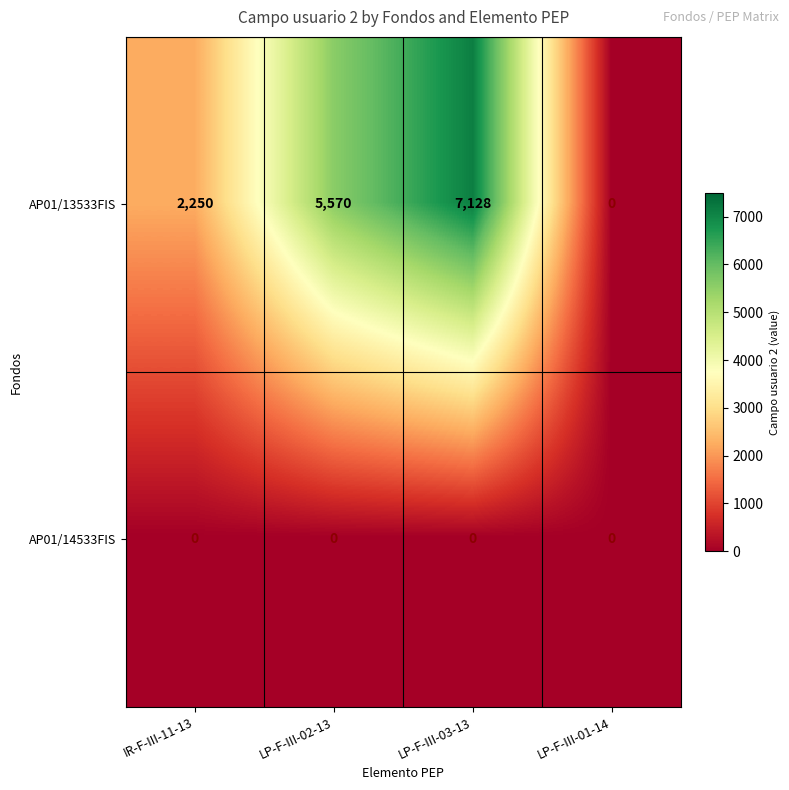

How many categories are shown in the chart?

4